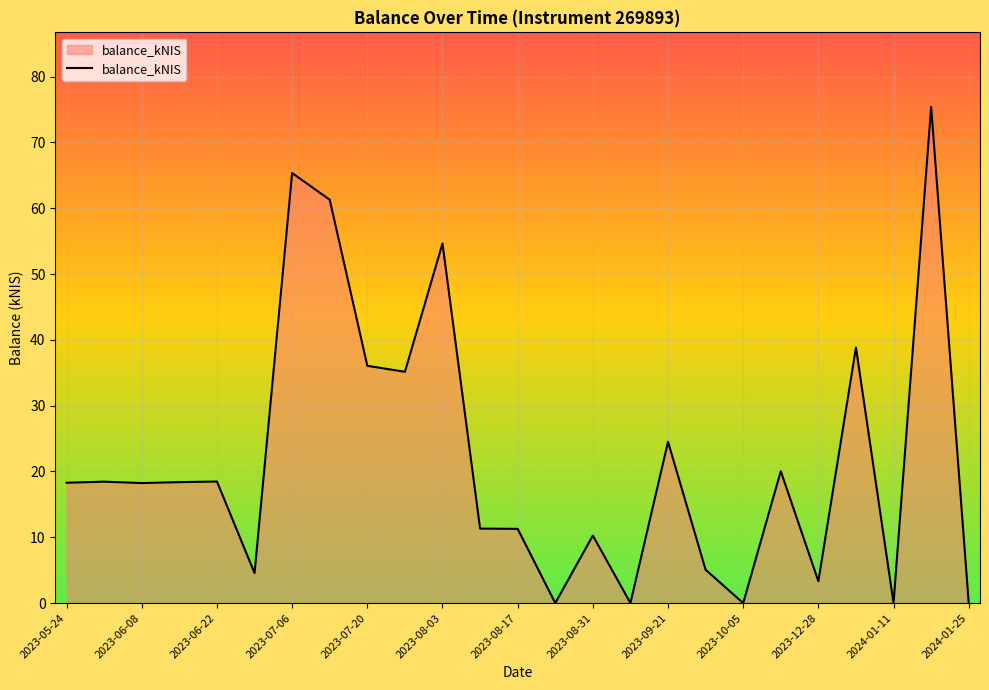

What is the maximum value shown in the chart?

75.4